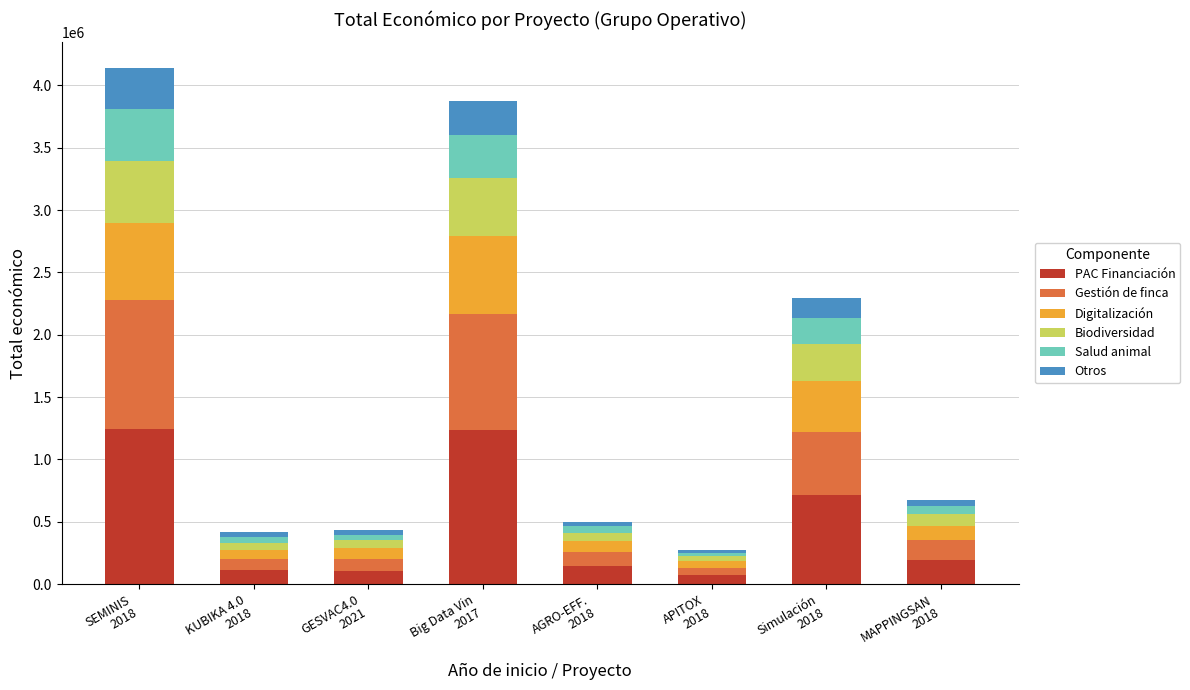

What is the difference between the second highest and minimum values in the PAC Financiación series?

1166718.7